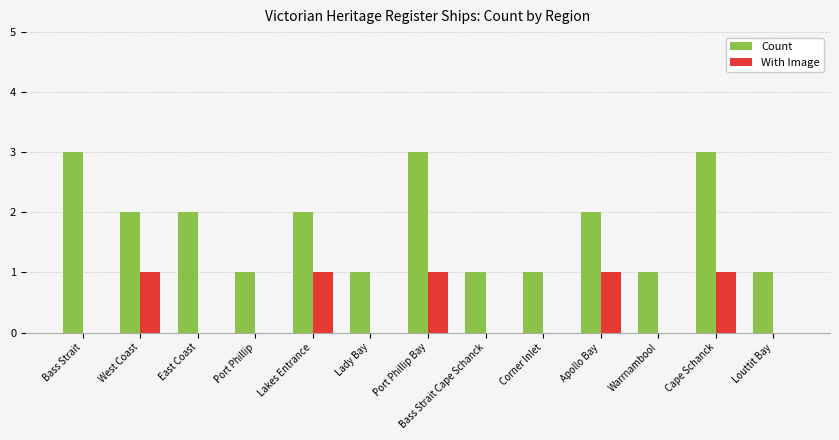

What is the sum of all With Image values?

5